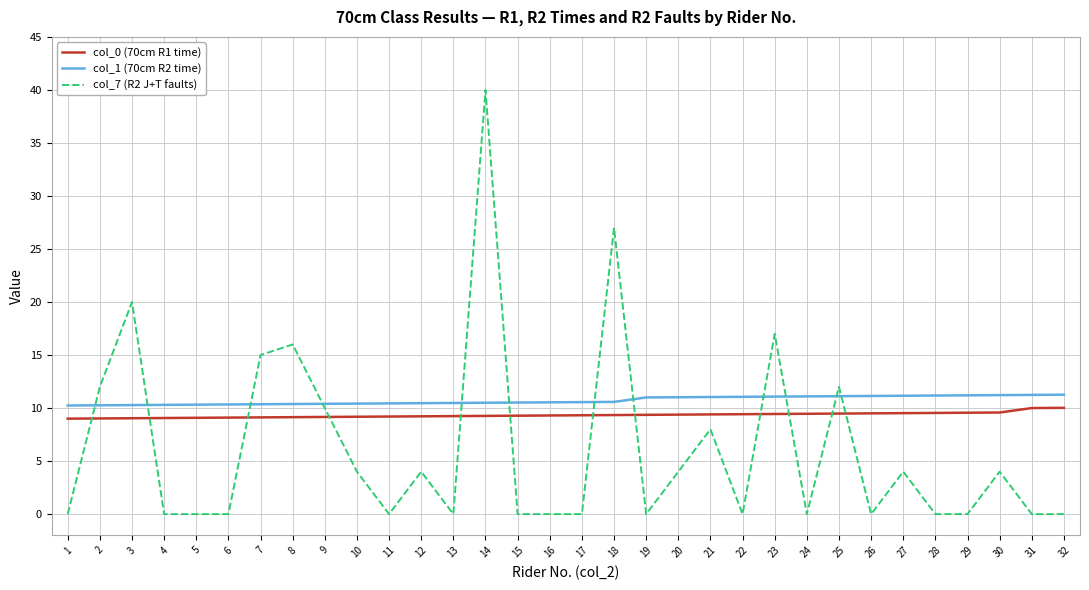

True or false: col_0 (70cm R1 time) and col_7 (R2 J+T faults) cross at least once.

True